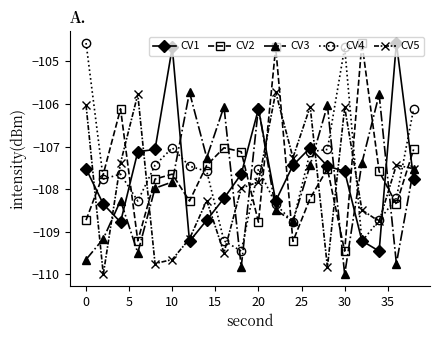

At how many categories does at least one series exceed -107?

15